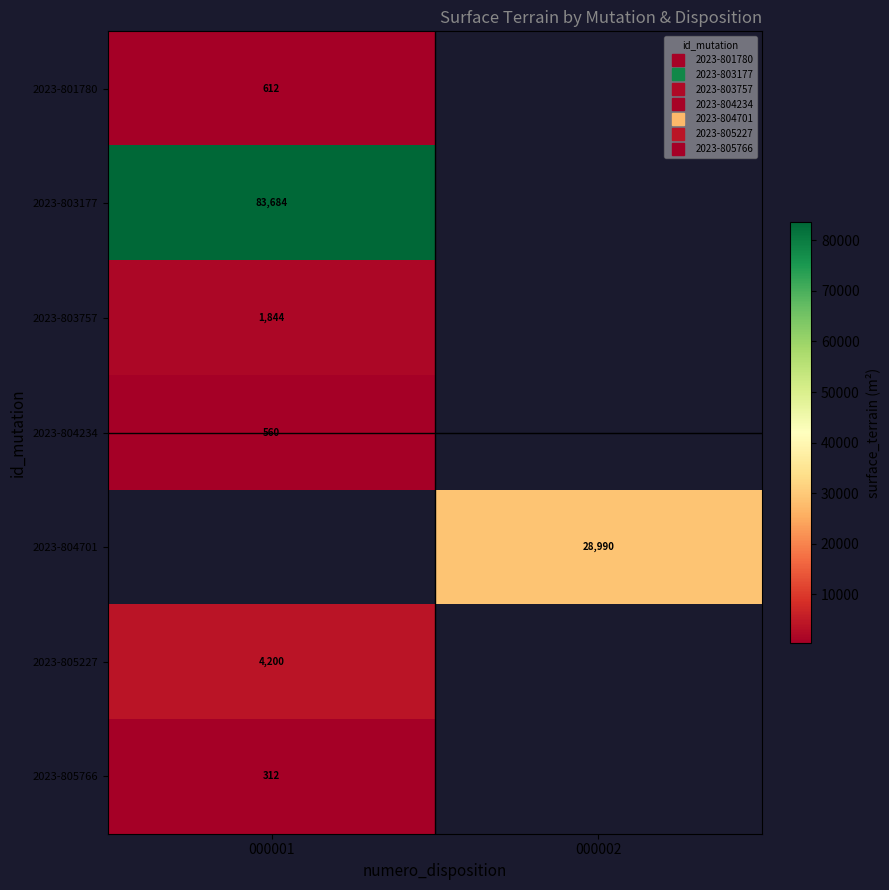

Is it true that 2023-803177 equals 83684.0 at 000001?

True